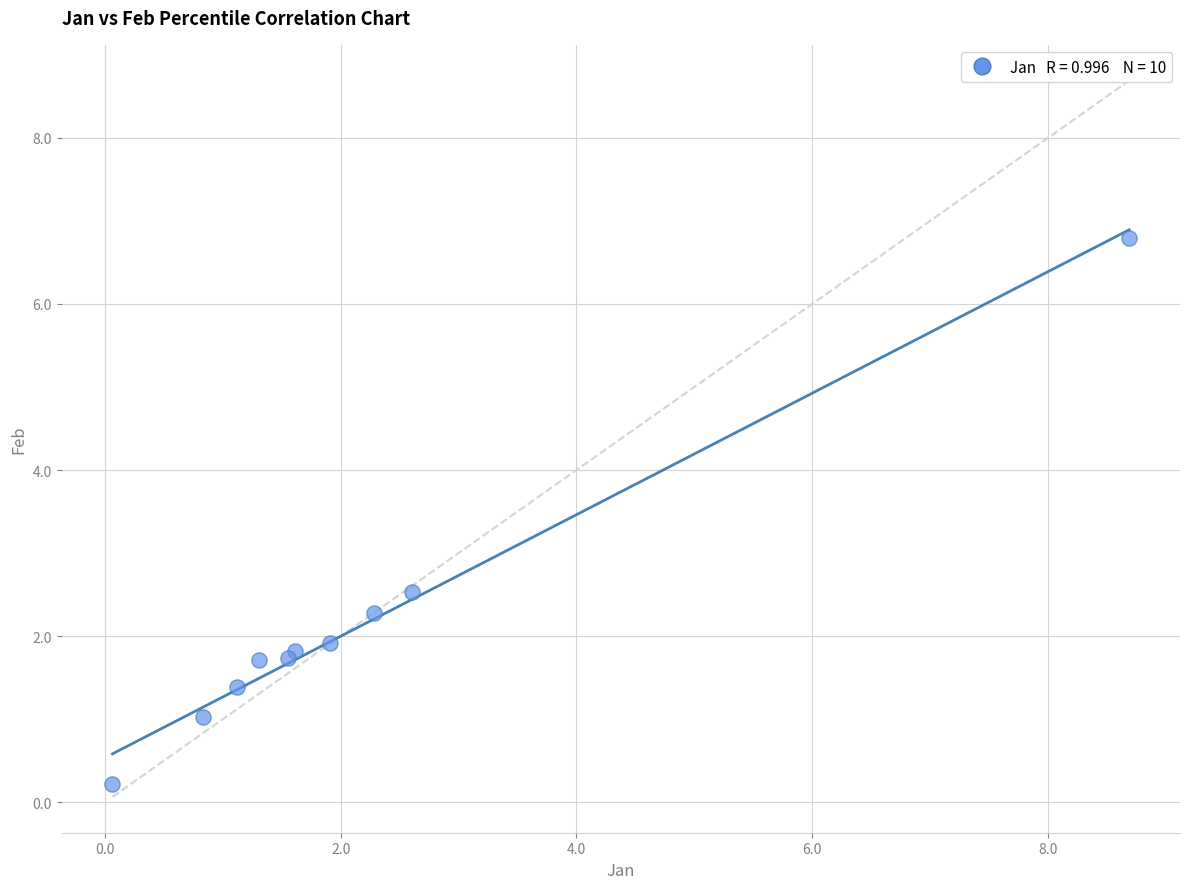

What Y value in the scatter plot is closest to 3?

2.5